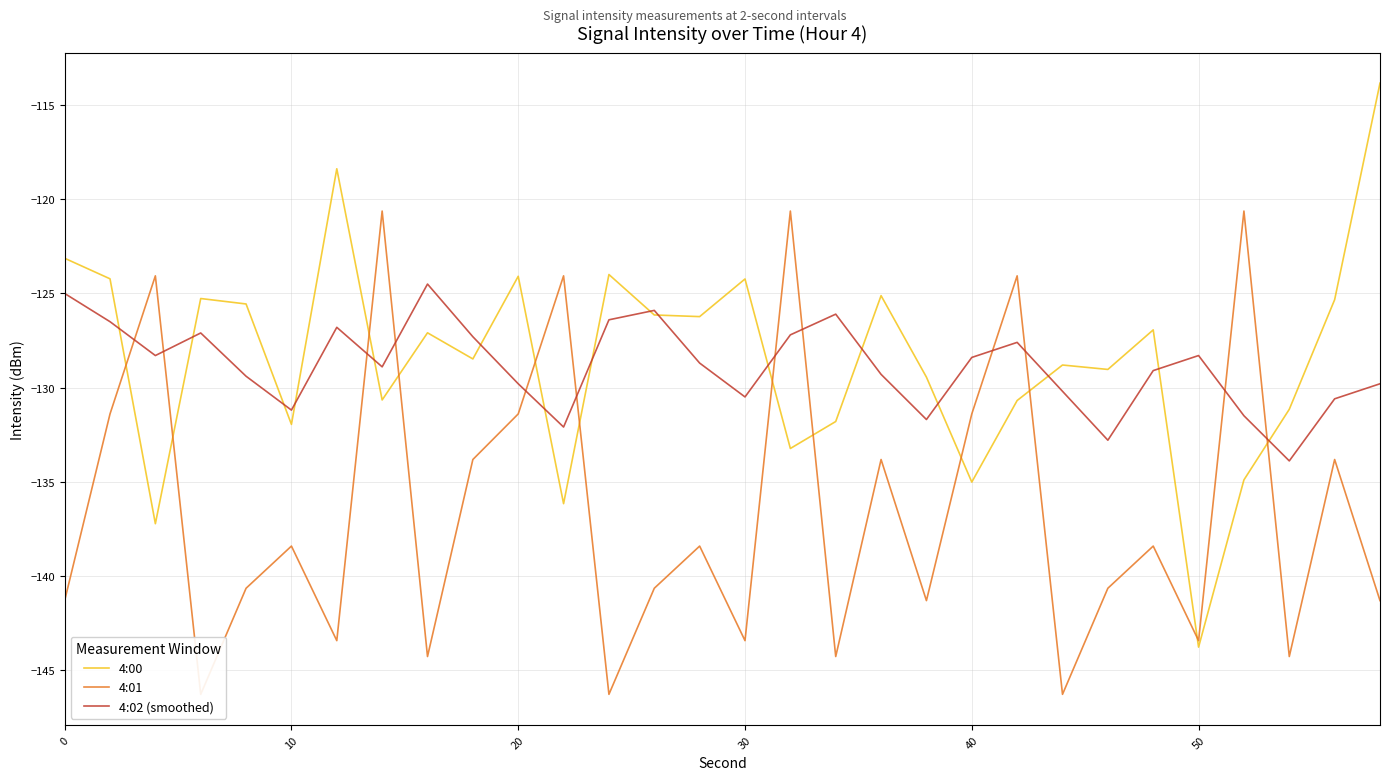

Does the chart display data point markers on the line(s)?

No